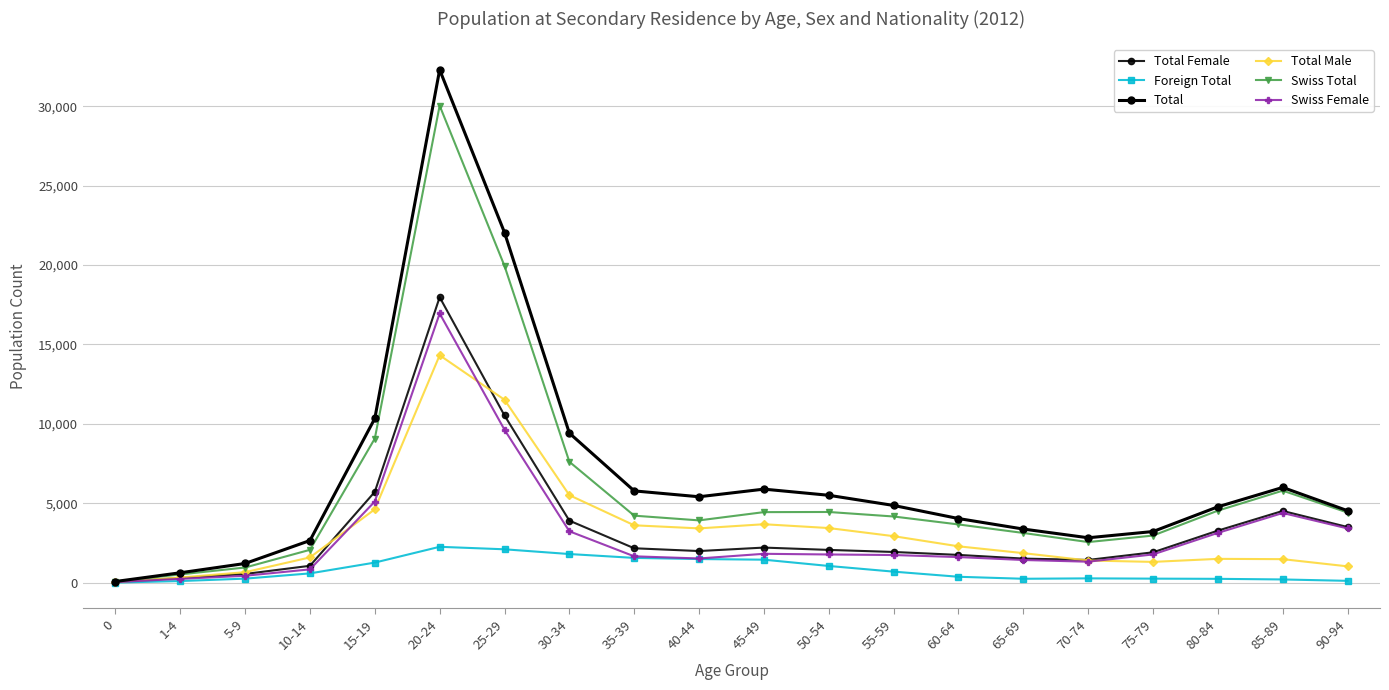

After their last crossing, which series has the higher values: Total Male or Total Female?

Total Female